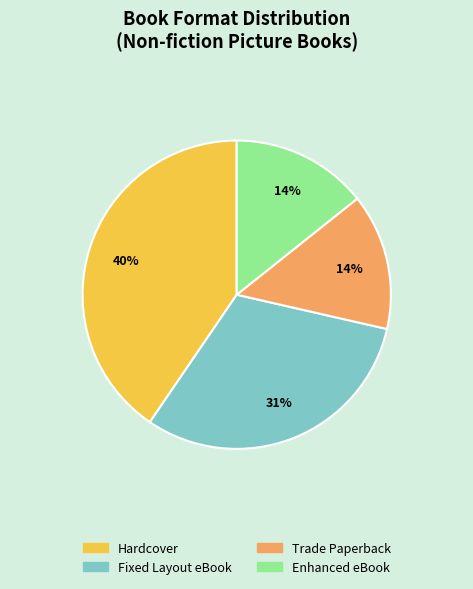

How many segments does this pie chart have?

4